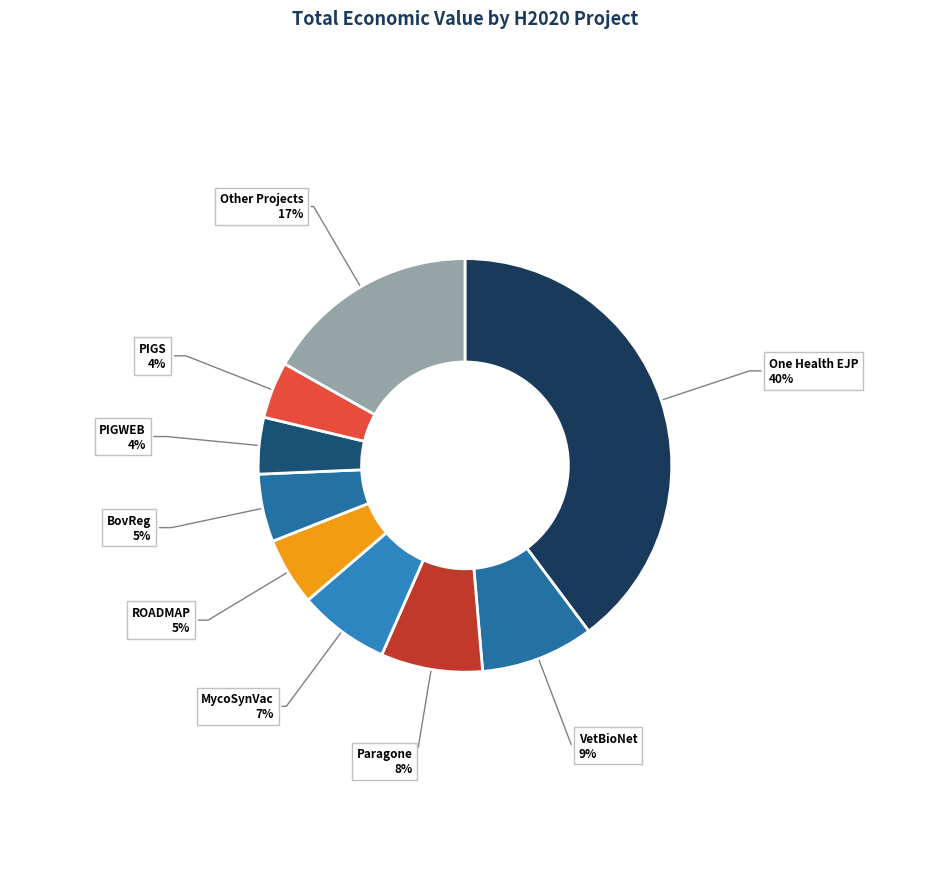

How many segments does this pie chart have?

9